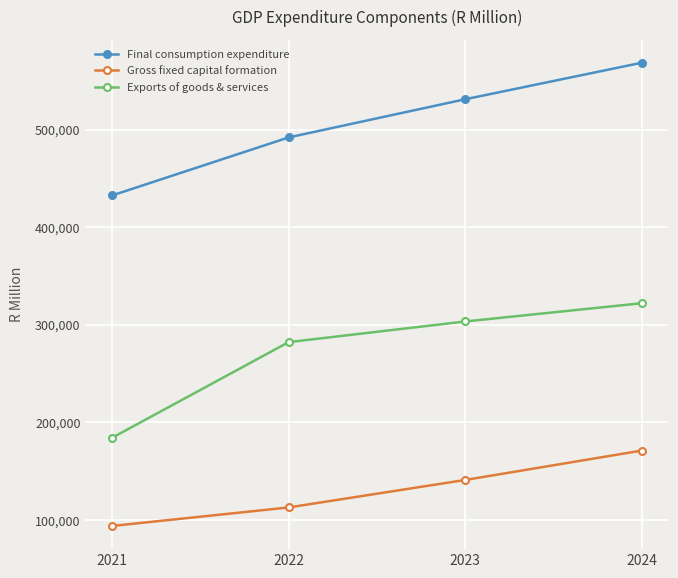

How many data points in Final consumption expenditure are less than 531175?

2